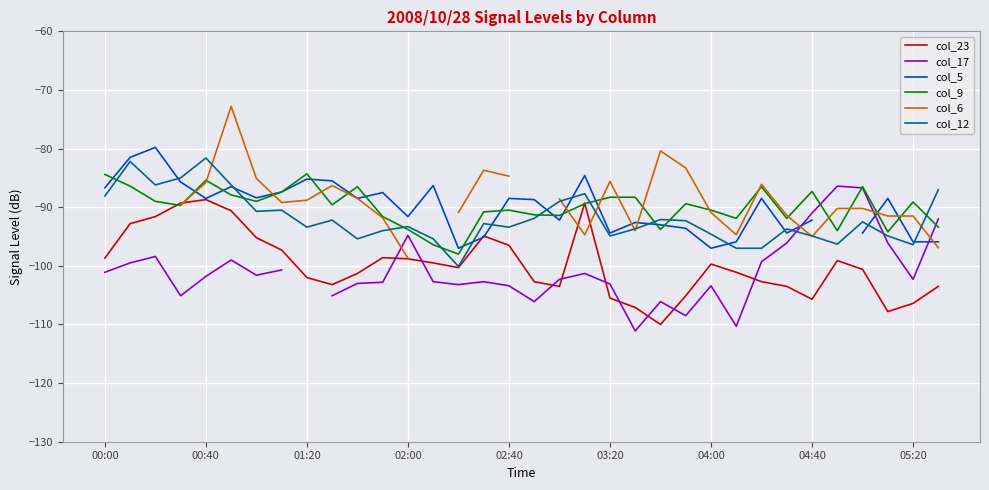

What is the maximum value for col_23?

-88.7